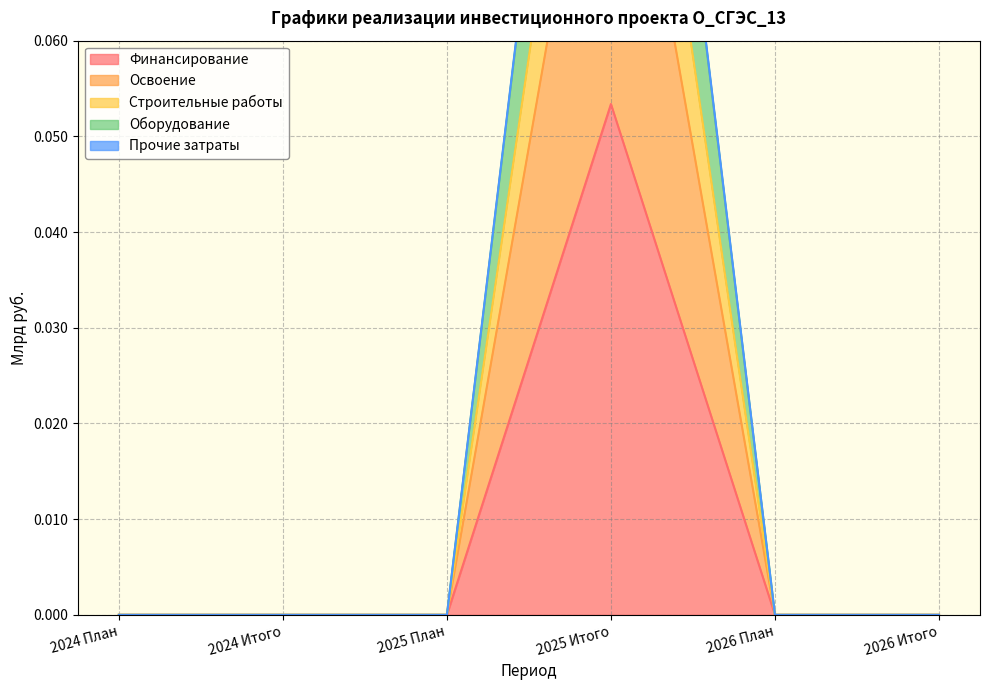

What is the highest value of the Прочие затраты series?

0.1